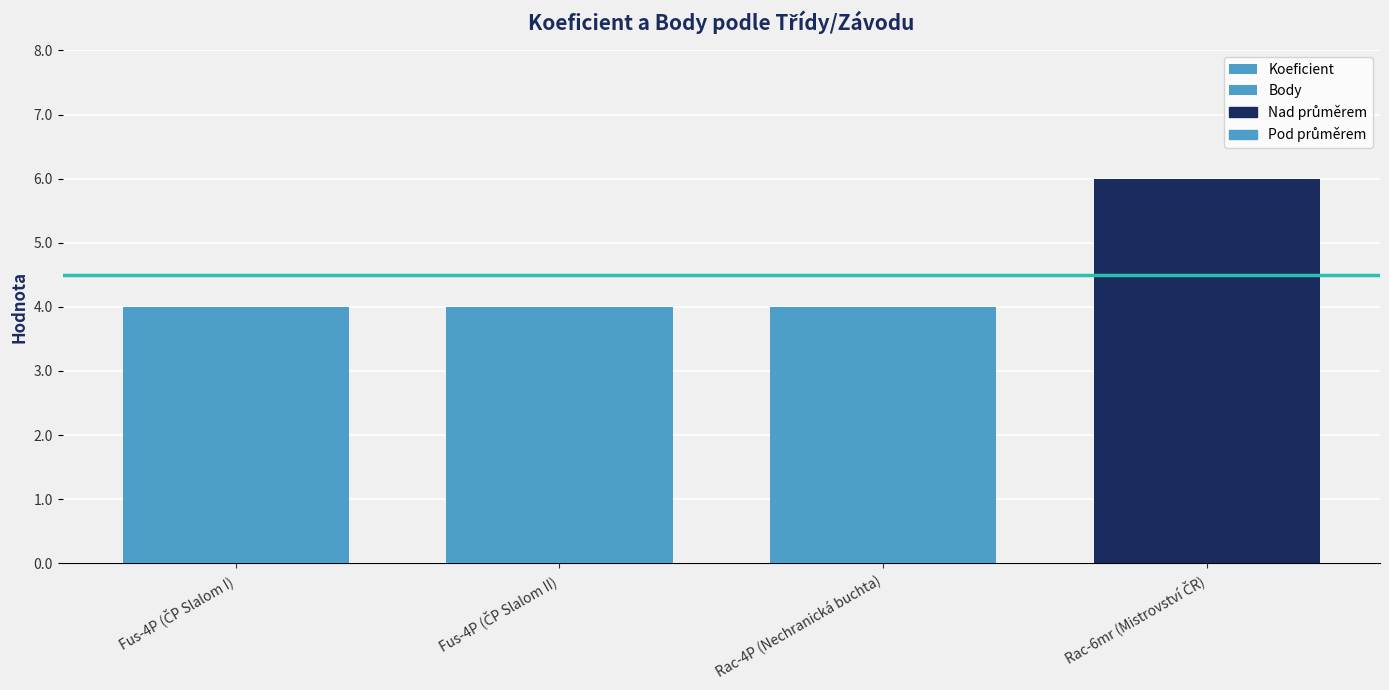

Reading left to right, what are all the values shown in this chart?

Koeficient: Fus-4P (ČP Slalom I)=4	Fus-4P (ČP Slalom II)=4	Rac-4P (Nechranická buchta)=4	Rac-6mr (Mistrovství ČR)=6
Body: Fus-4P (ČP Slalom I)=4	Fus-4P (ČP Slalom II)=4	Rac-4P (Nechranická buchta)=4	Rac-6mr (Mistrovství ČR)=6